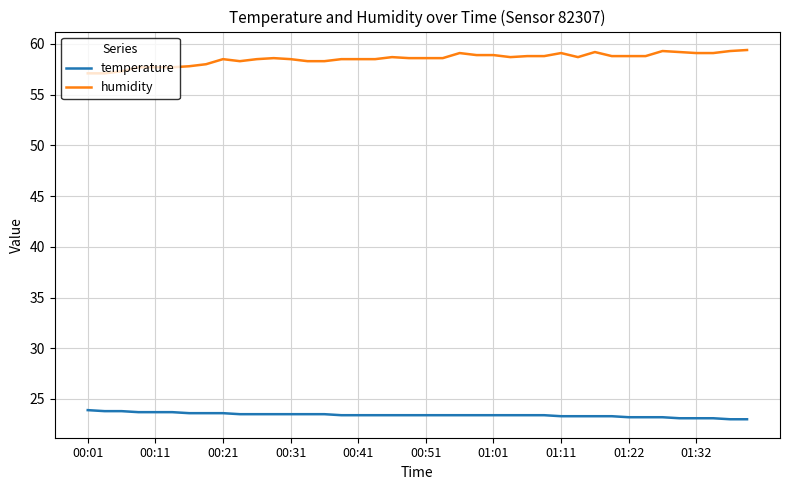

What is the lowest value of the temperature series?

23.0